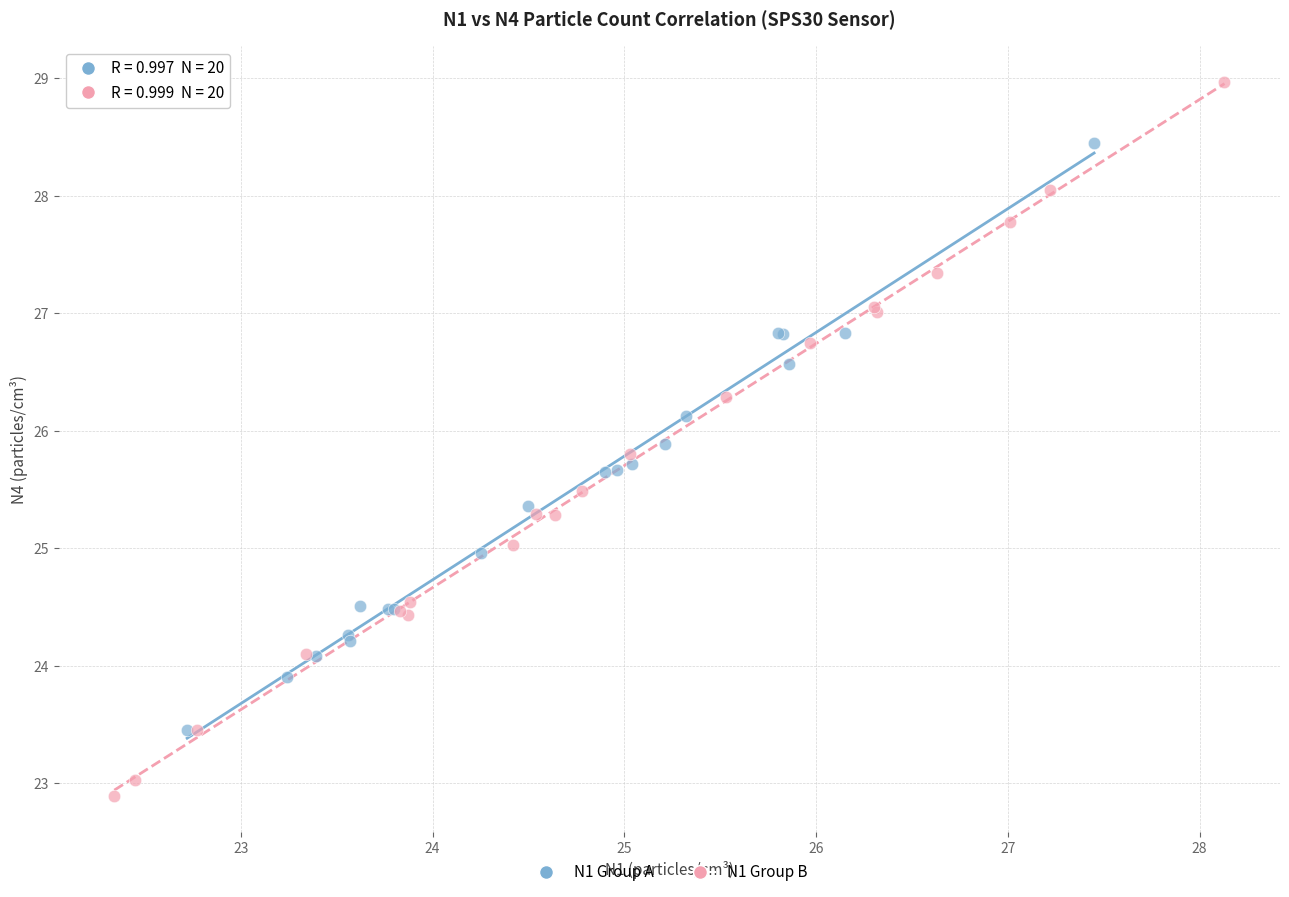

Which series contains the lowest Y value?

N1 Group B